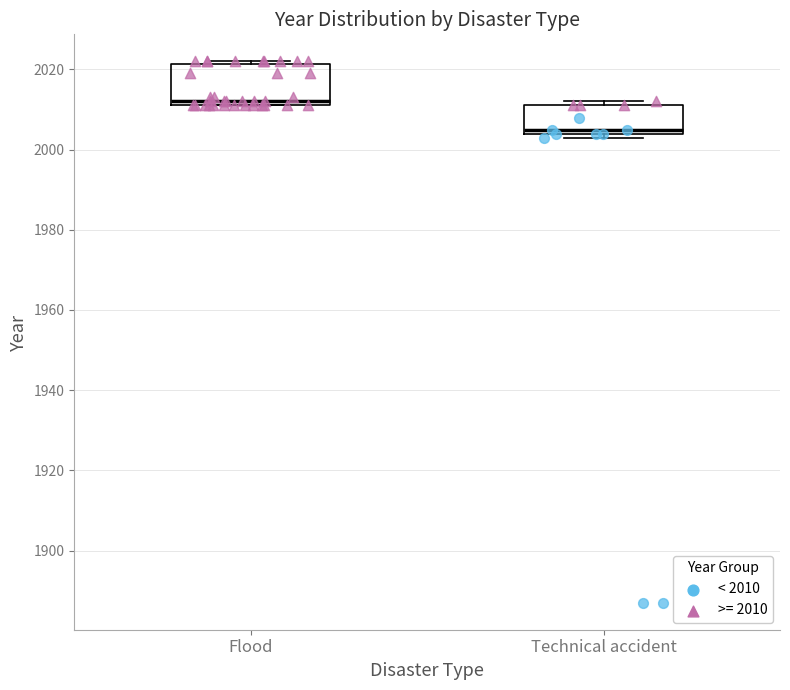

Reading left to right, read every box against the y-axis: the position of its median line, the range the box covers, and the ends of its whiskers. The values are not printed on the chart, so give them approximately, as read against the axis.

Flood: median 2012 (just above the box's lower edge), box 2012 to 2022, whiskers 2012 to 2022 (just above the box's upper edge)
Technical accident: median 2006, box 2004 to 2012, whiskers 2004 (just below the box's lower edge) to 2012 (just above the box's upper edge)